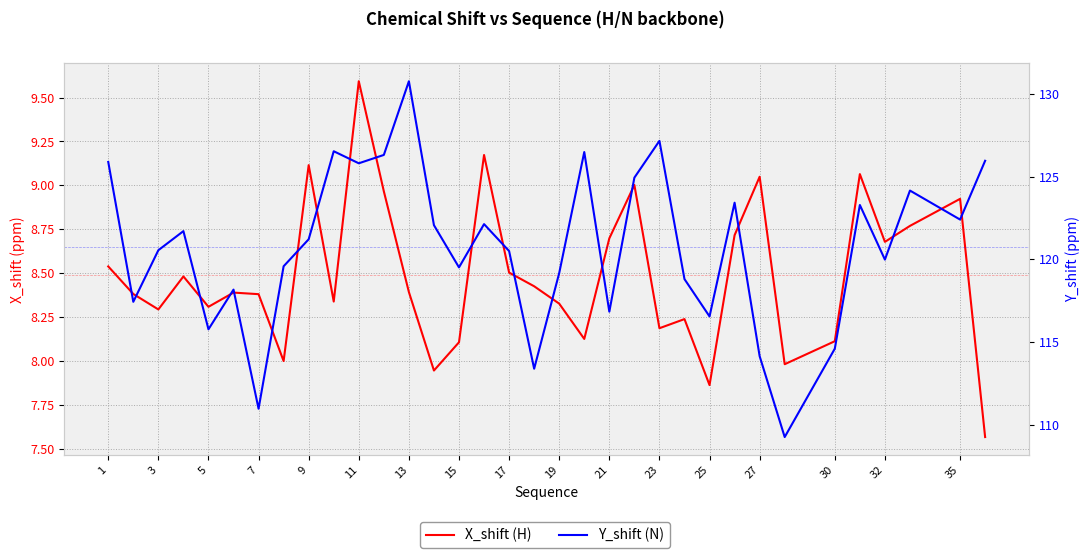

Rank the series at 11 from highest to lowest value.

Y_shift (N), X_shift (H)